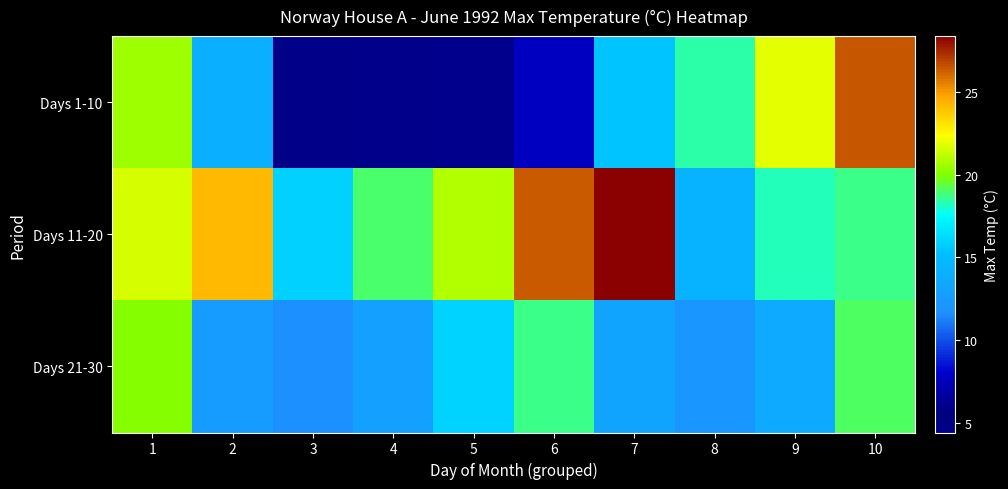

Which has a higher value, 7 or 1?

1